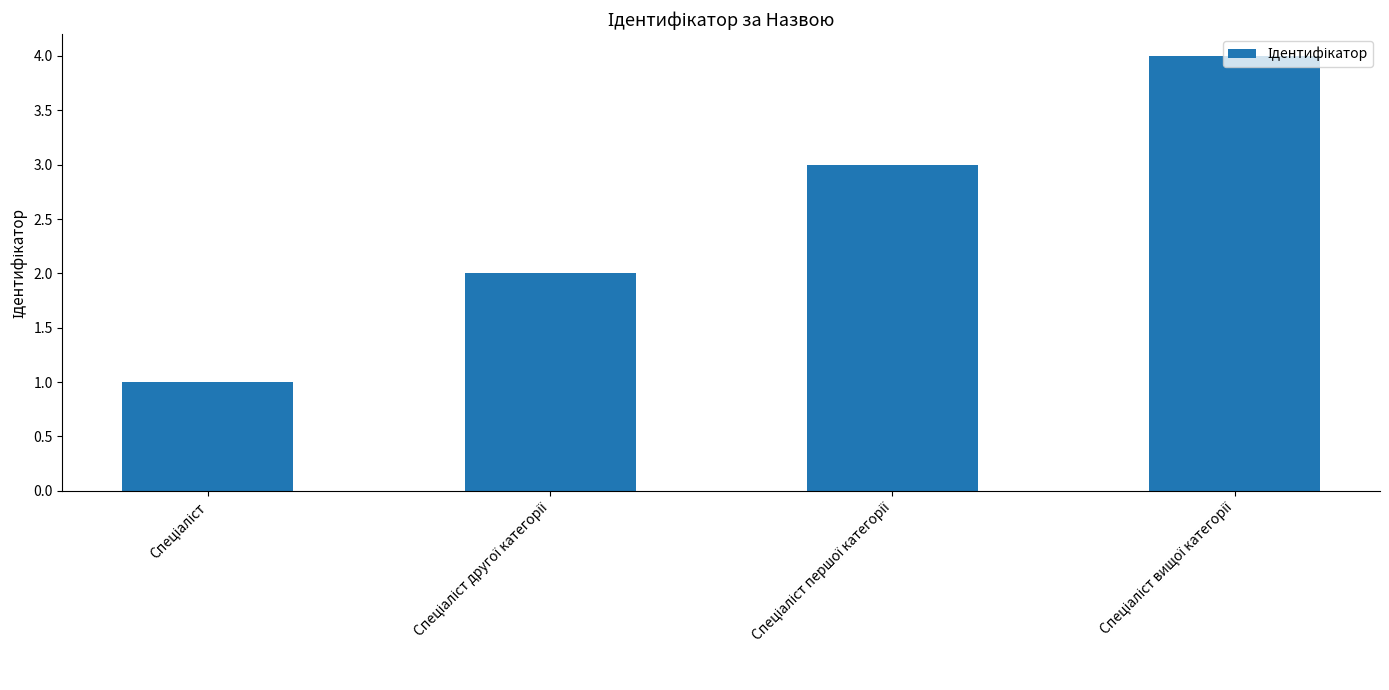

What is the difference between the maximum and minimum values?

3